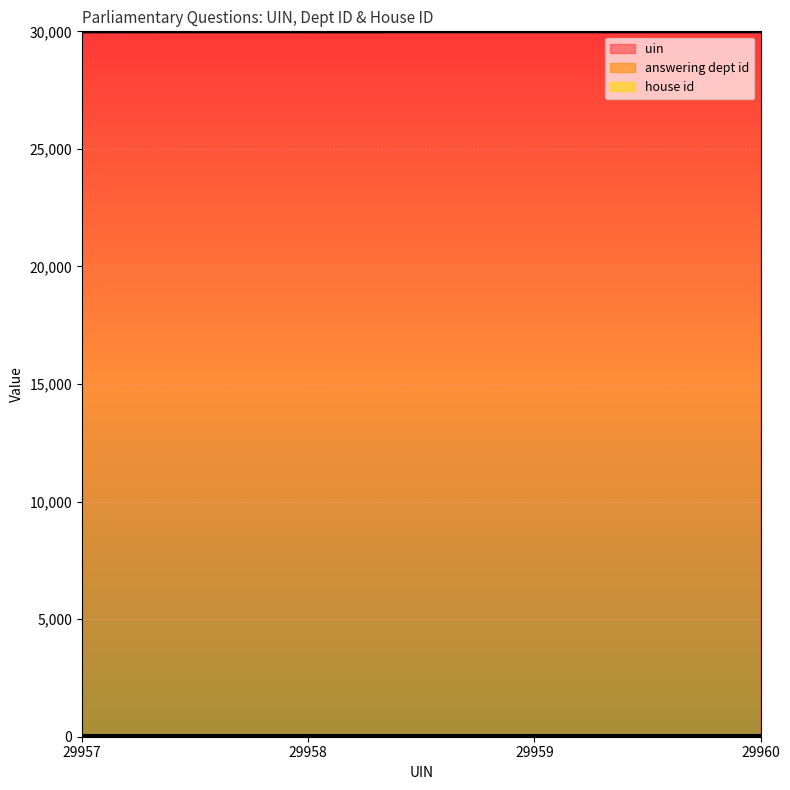

Which series has the widest spread of values?

uin